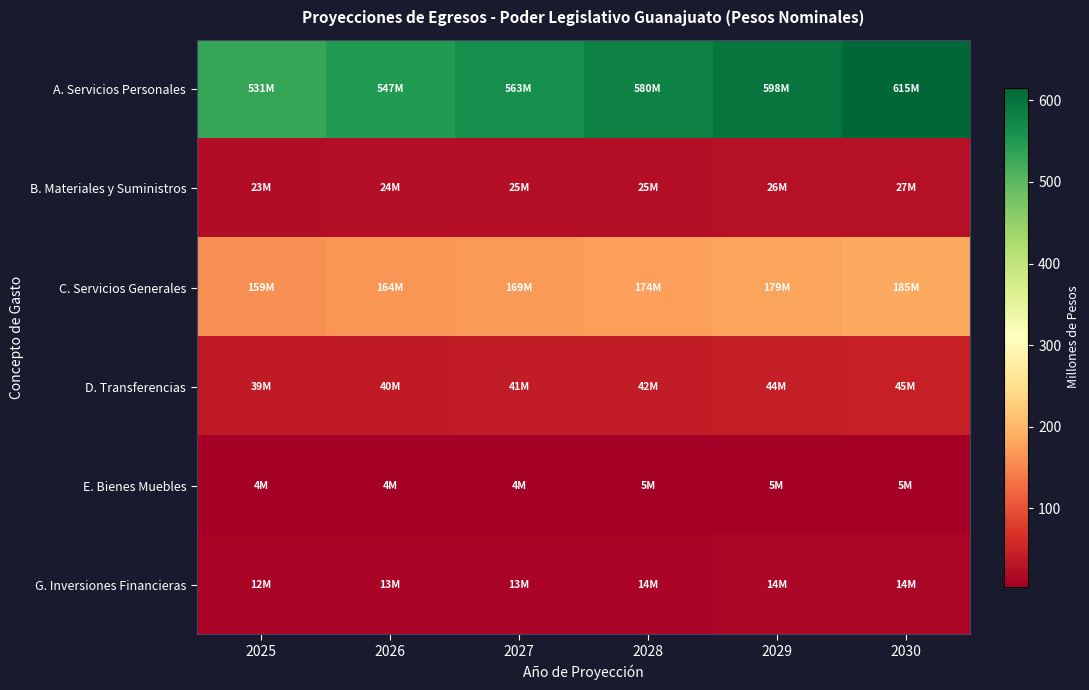

Reading left to right, list all the values displayed in this chart.

A. Servicios Personales: 2025=530.9	2026=546.9	2027=563.3	2028=580.2	2029=597.6	2030=615.5
B. Materiales y Suministros: 2025=23.3	2026=24.0	2027=24.7	2028=25.4	2029=26.2	2030=27.0
C. Servicios Generales: 2025=159.4	2026=164.2	2027=169.1	2028=174.2	2029=179.4	2030=184.8
D. Transferencias: 2025=38.7	2026=39.9	2027=41.1	2028=42.3	2029=43.6	2030=44.9
E. Bienes Muebles: 2025=4.2	2026=4.3	2027=4.5	2028=4.6	2029=4.7	2030=4.9
G. Inversiones Financieras: 2025=12.4	2026=12.8	2027=13.1	2028=13.5	2029=13.9	2030=14.4